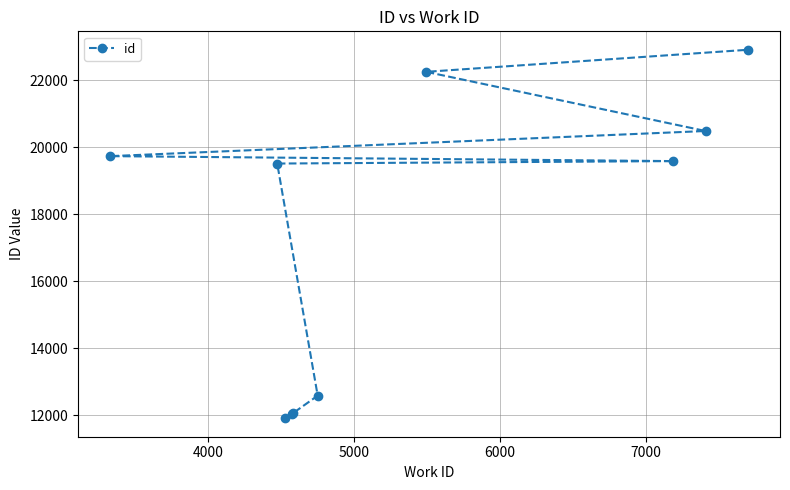

What is the value of the 1st point from the left?

19734